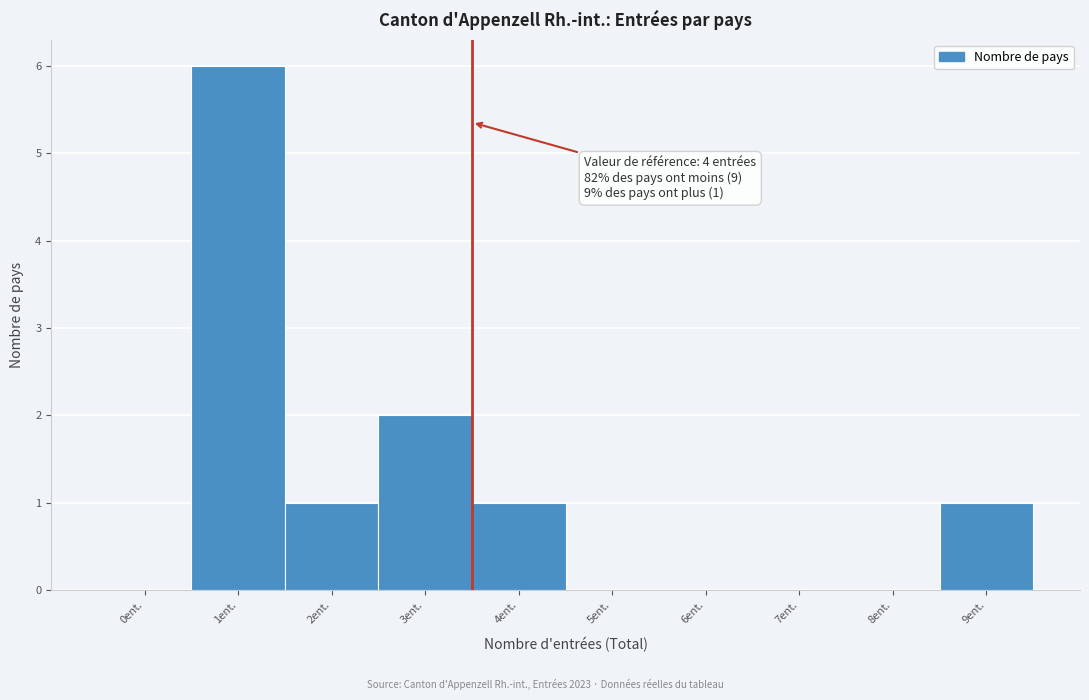

Reading left to right, transcribe all the data shown in this chart.

0ent.=0	1ent.=6	2ent.=1	3ent.=2	4ent.=1	5ent.=0	6ent.=0	7ent.=0	8ent.=0	9ent.=1